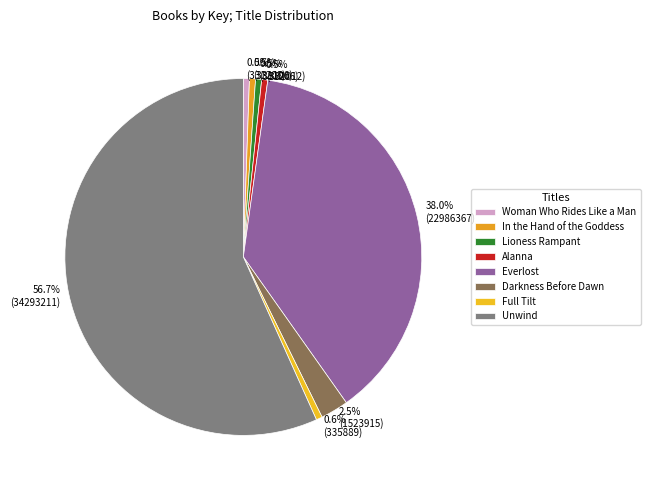

Combined, what portion of the pie is Everlost and Darkness Before Dawn?

40.5%